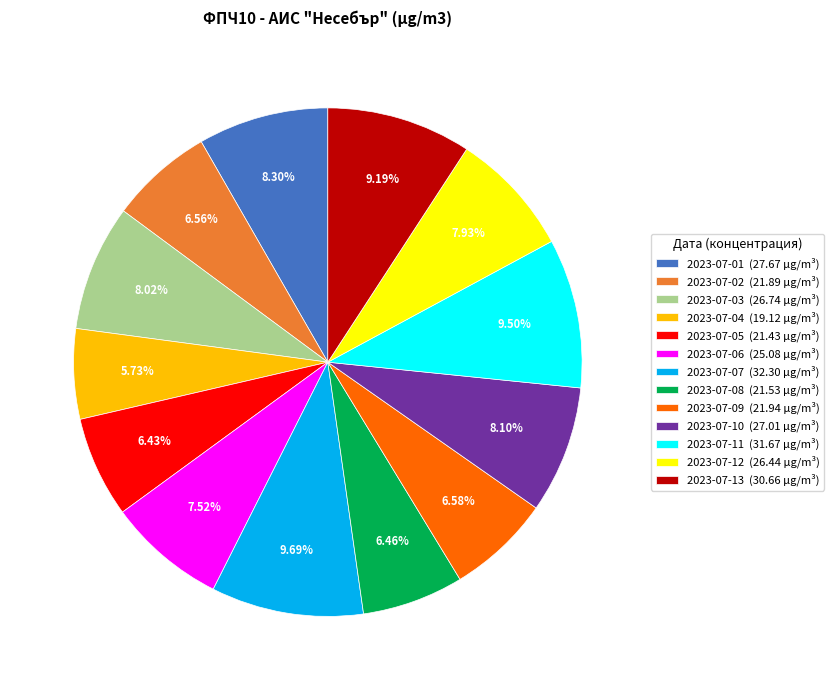

Between 2023-07-10 (27.01 µg/m³) and 2023-07-11 (31.67 µg/m³), which is larger?

2023-07-11 (31.67 µg/m³)